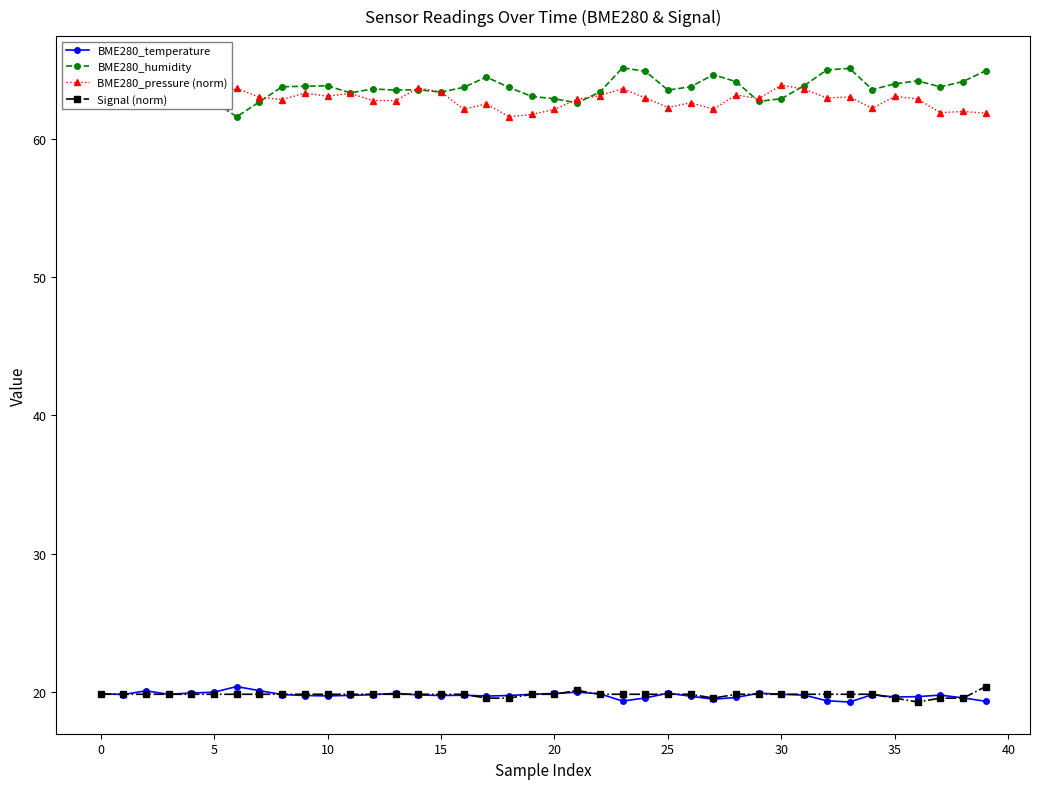

Count the number of data series in this chart.

4